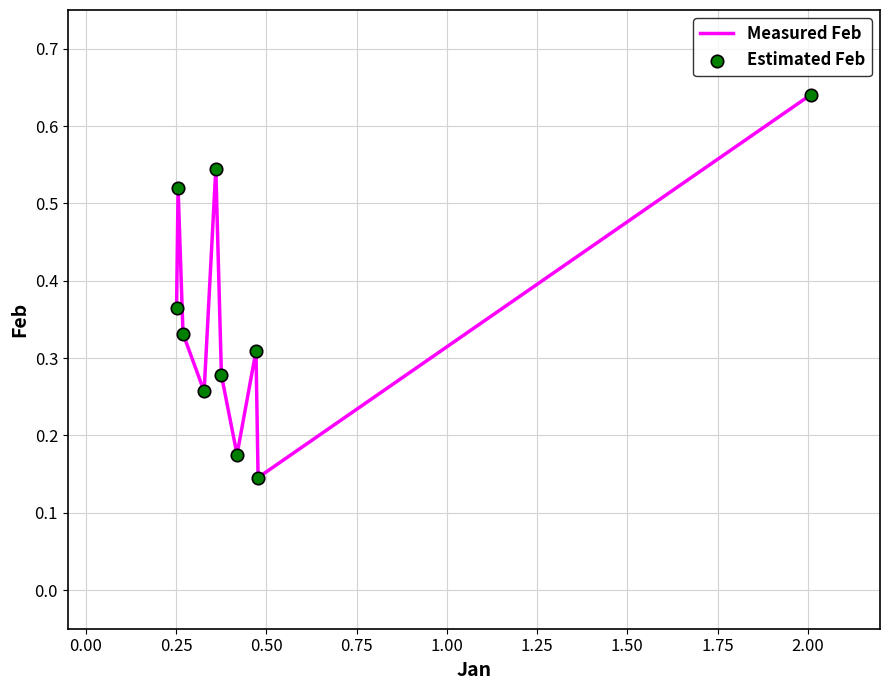

Is this an area chart (filled region under the line)?

No